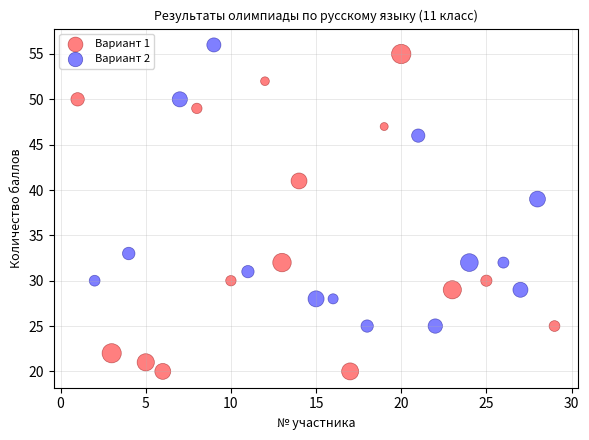

Which series reaches the minimum Y coordinate?

Вариант 1